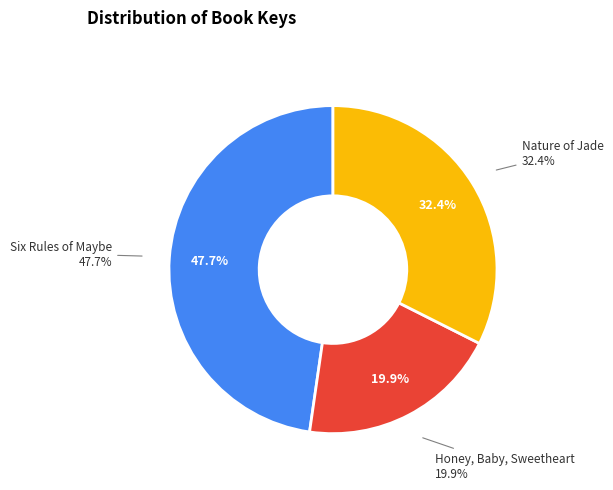

True or false: Honey, Baby, Sweetheart accounts for 20% of the total.

True